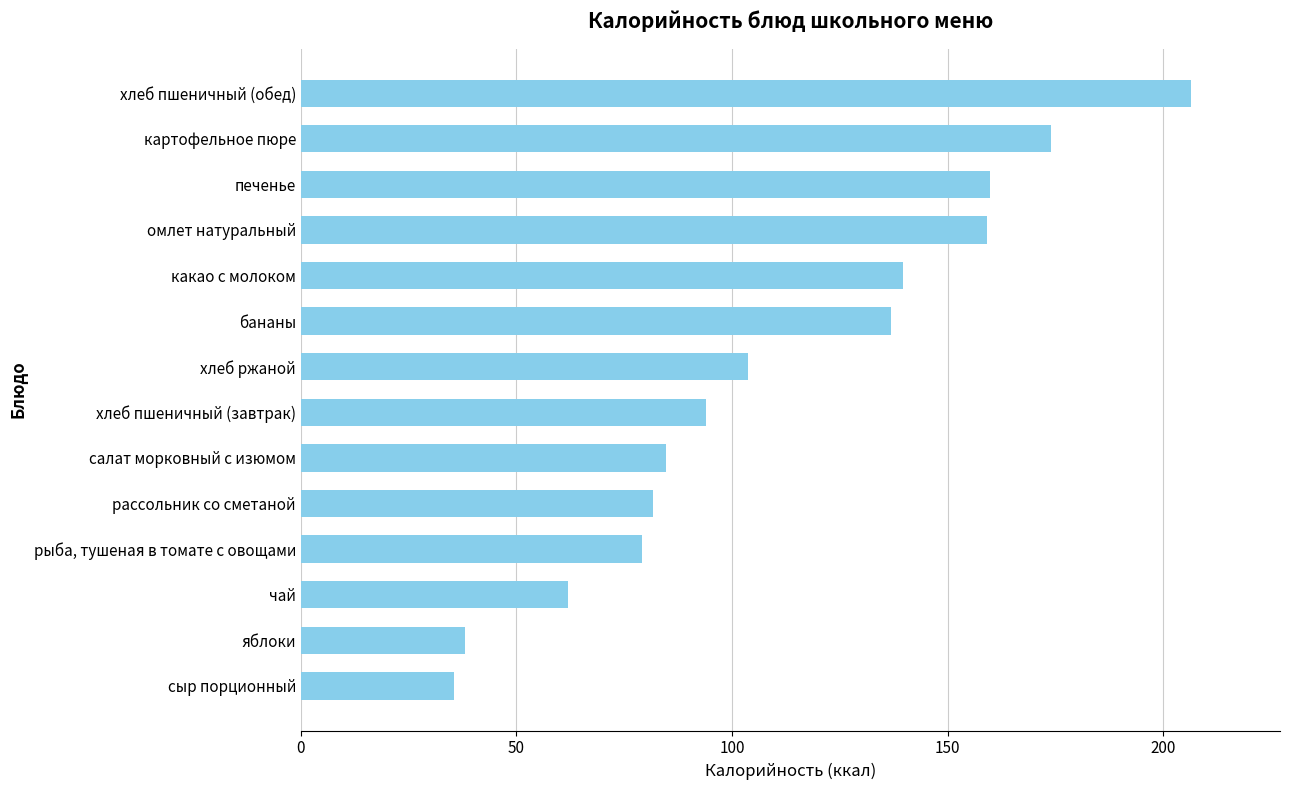

What is the average value?

111.0